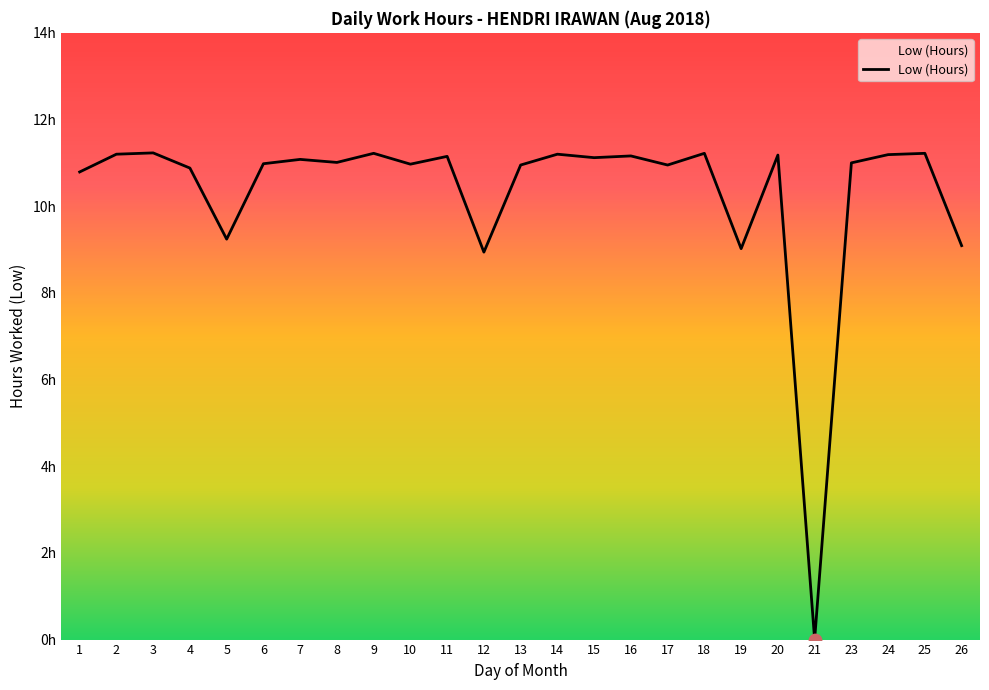

Between 5 and 6, which is larger?

6